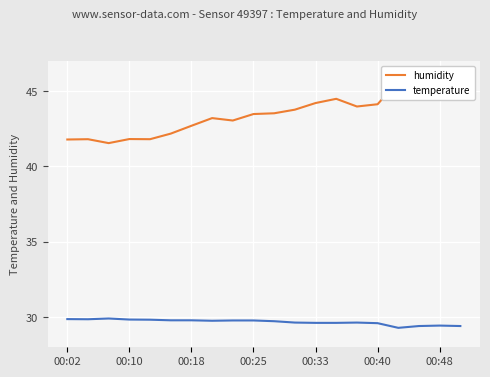

What is the minimum value for humidity?

41.5